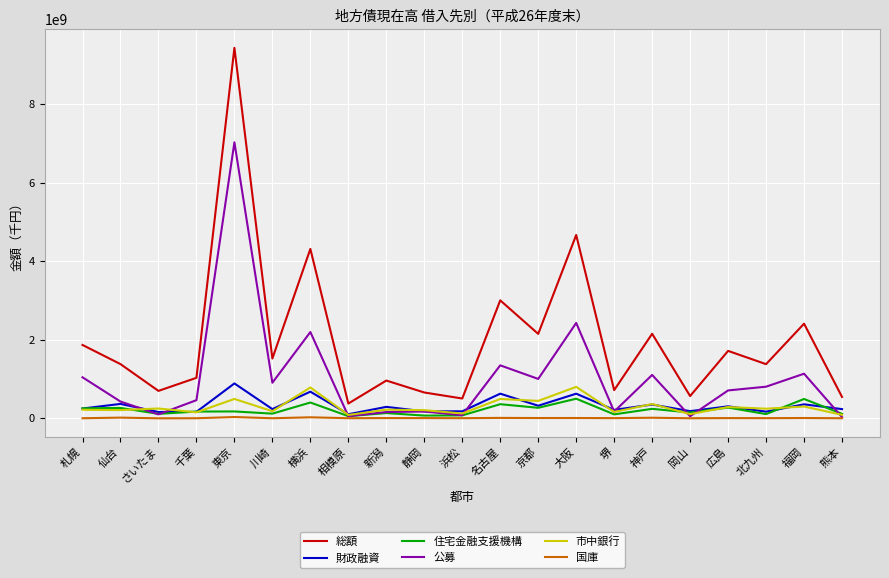

What is the lowest value of the 総額 series?

376450052